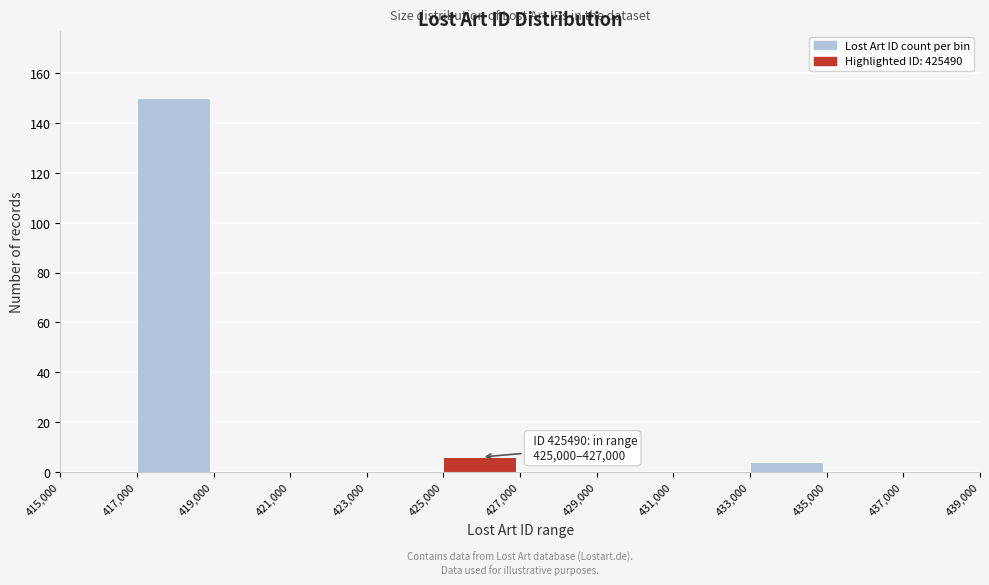

Over which range of the x-axis is the bar tallest?

417,000 to 419,000